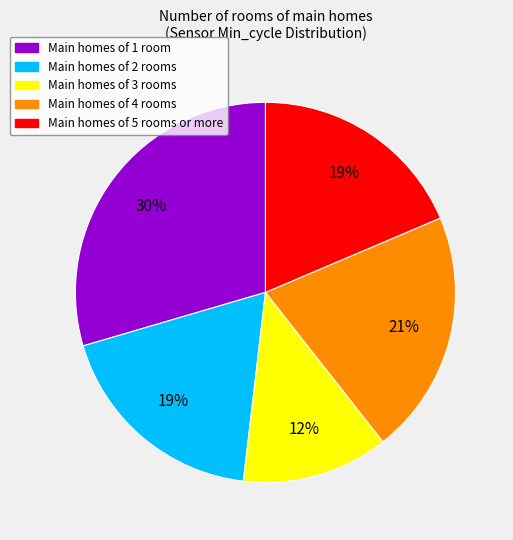

Is there a majority slice in this chart?

No